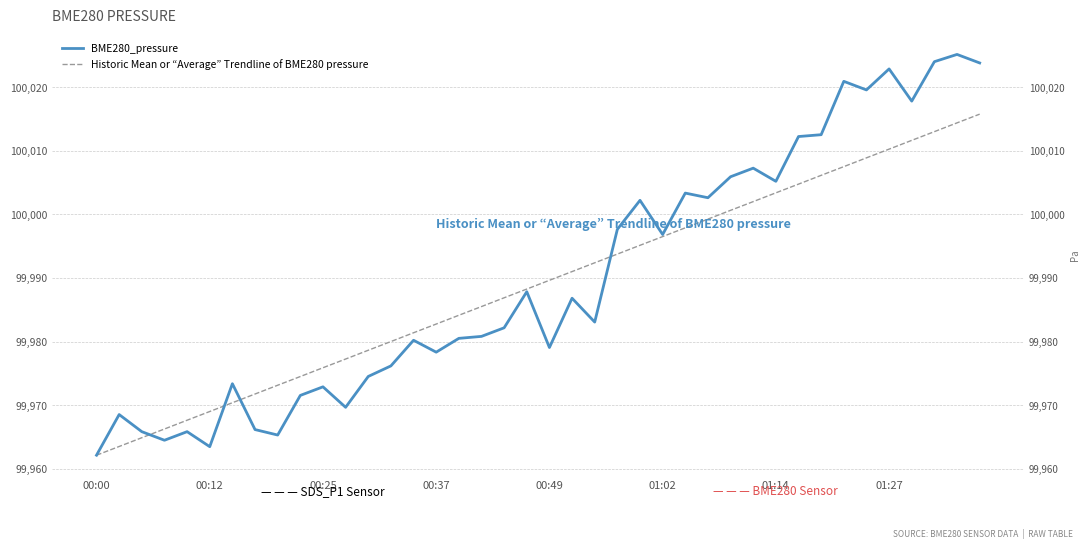

True or false: BME280_pressure has a value of 20906.6 at 01:02.

False